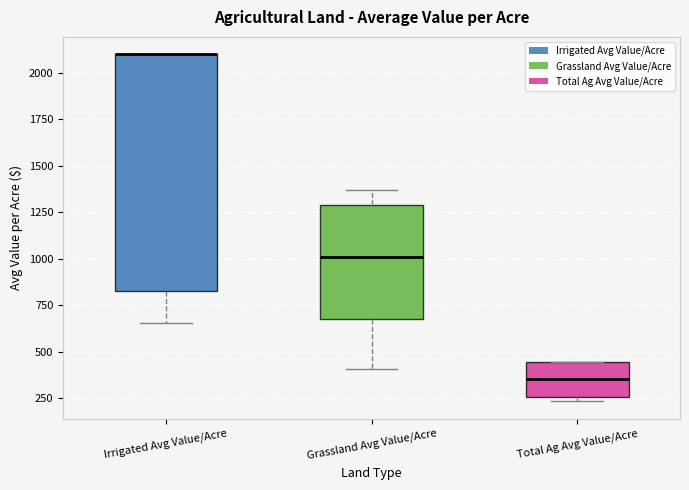

Reading left to right, read every box against the y-axis: the position of its median line, the range the box covers, and the ends of its whiskers. The values are not printed on the chart, so give them approximately, as read against the axis.

Irrigated Avg Value/Acre: median 2100 (drawn on the box's upper edge), box 850 to 2100, whiskers 650 to 2100
Grassland Avg Value/Acre: median 1000, box 650 to 1300, whiskers 400 to 1350
Total Ag Avg Value/Acre: median 350, box 250 to 450, whiskers 250 (just below the box's lower edge) to 450